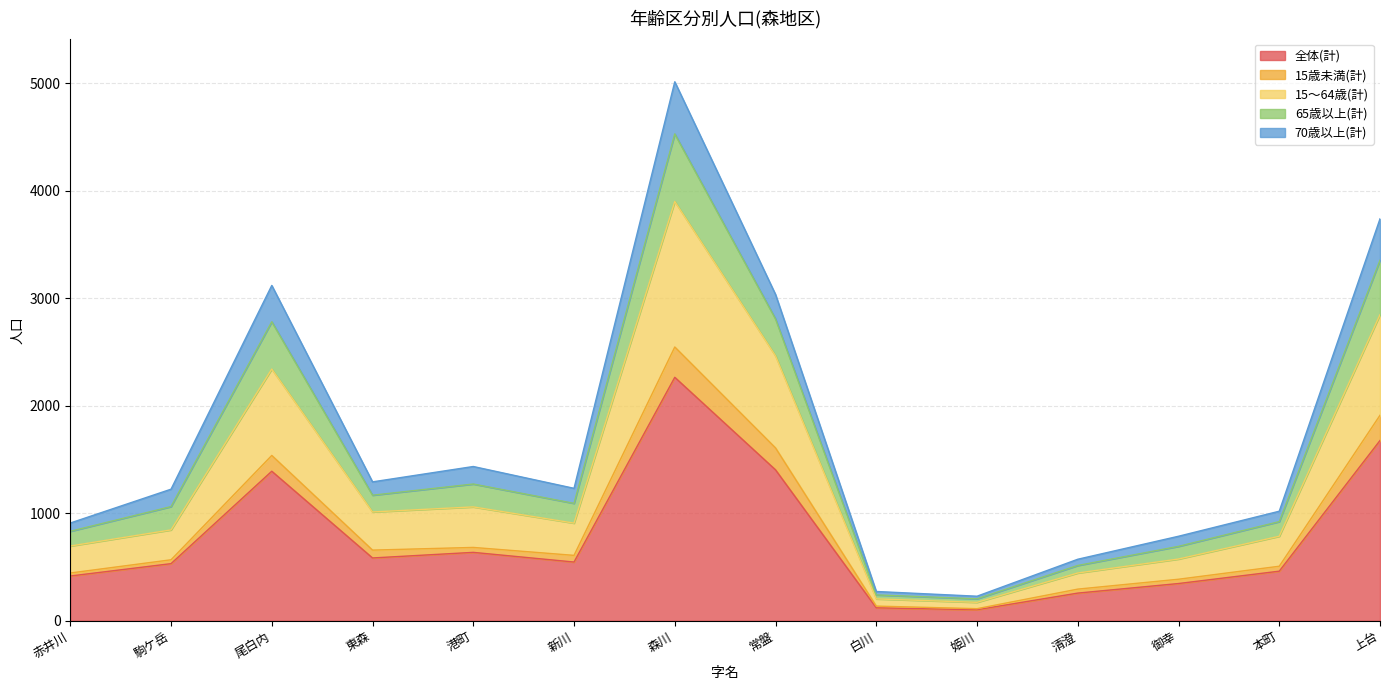

At which label does 15歳未満(計) first exceed 608?

尾白内